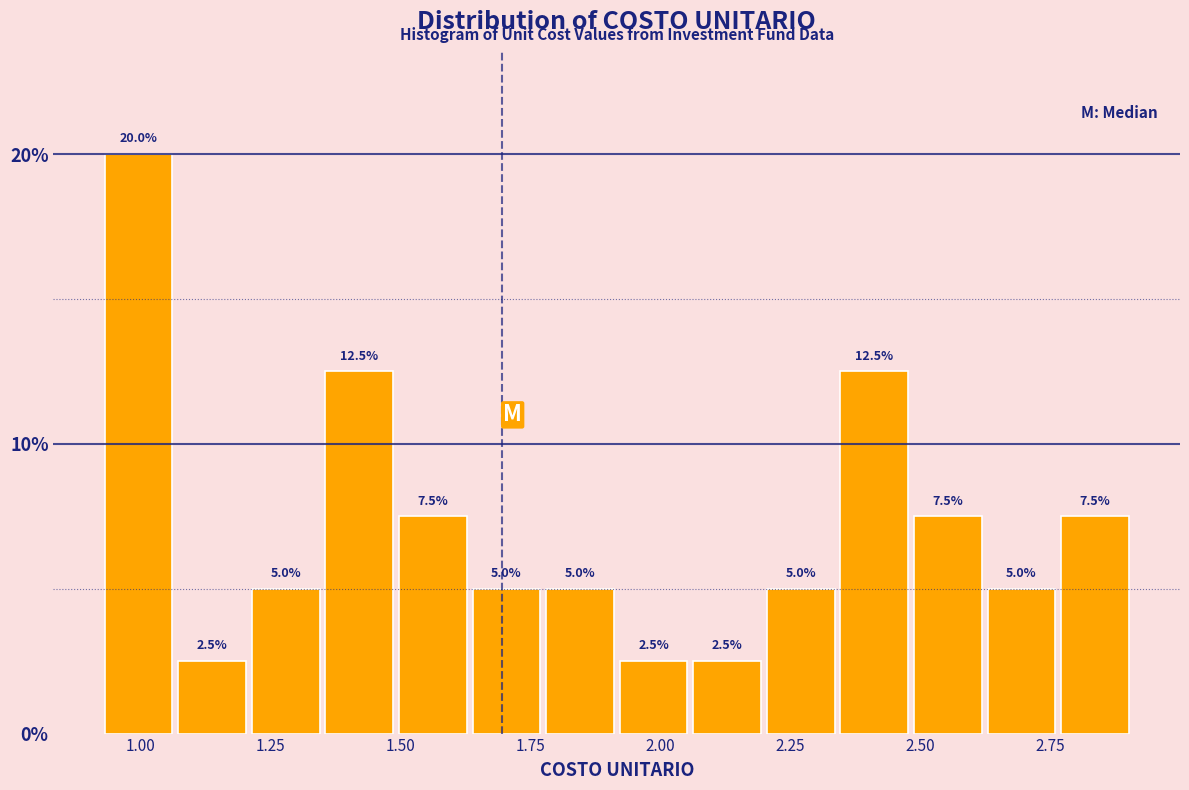

Around what value on the x-axis is the tallest bar? Give the approximate position of its centre, as read against the axis.

1.00